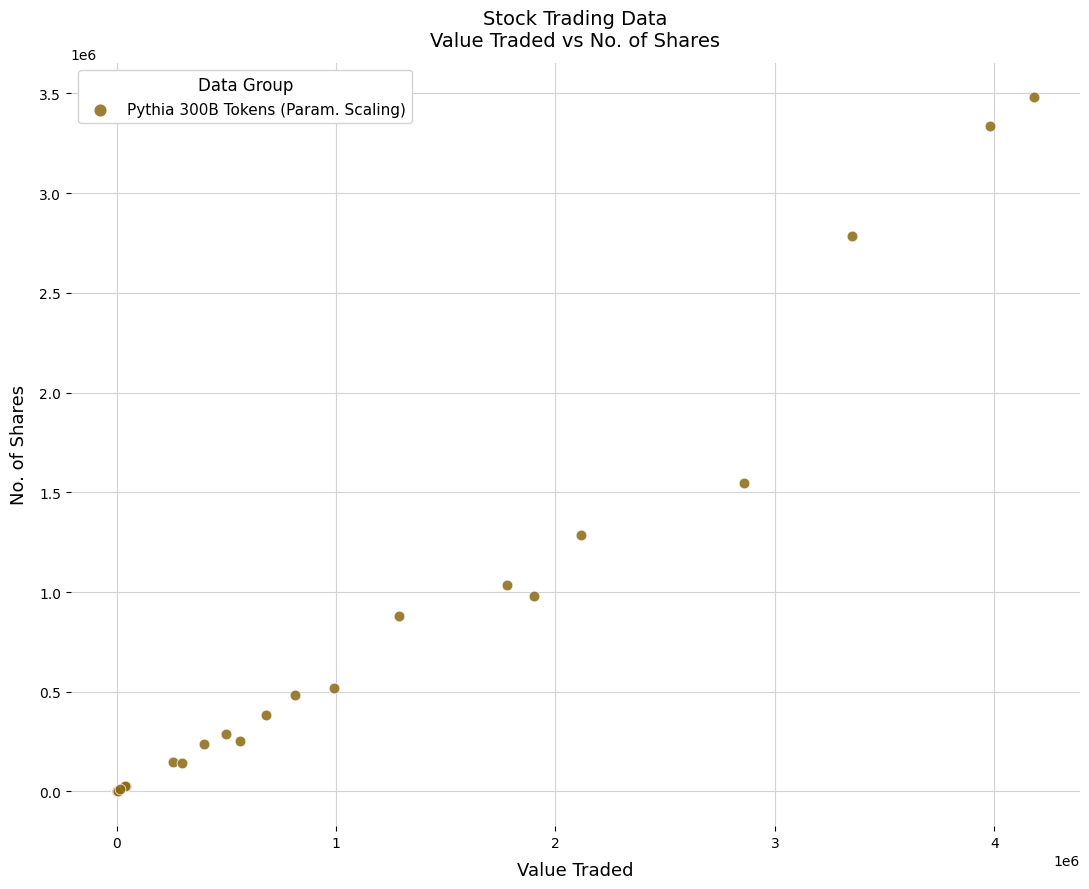

What Y value in the scatter plot is closest to 1739951?

1547100